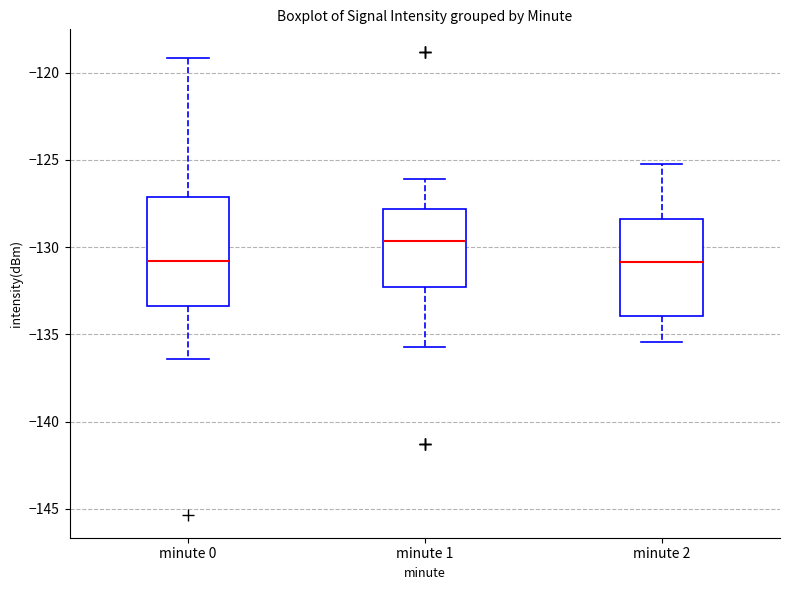

Where does the lower whisker of the box for minute 0 end on the y-axis? The values are not printed on the chart, so give them approximately, as read against the axis.

-136.5